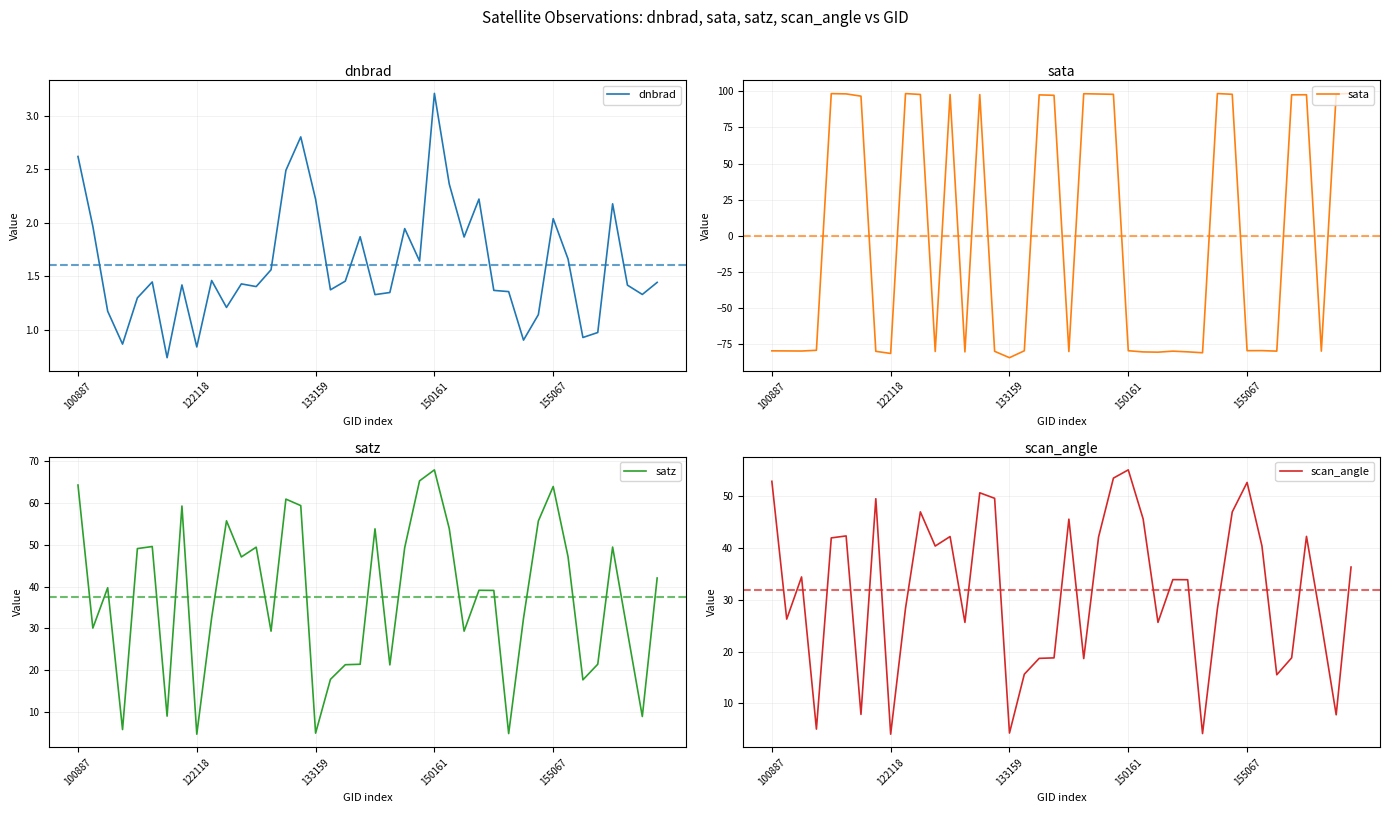

What is the highest value of the scan_angle series?

55.1